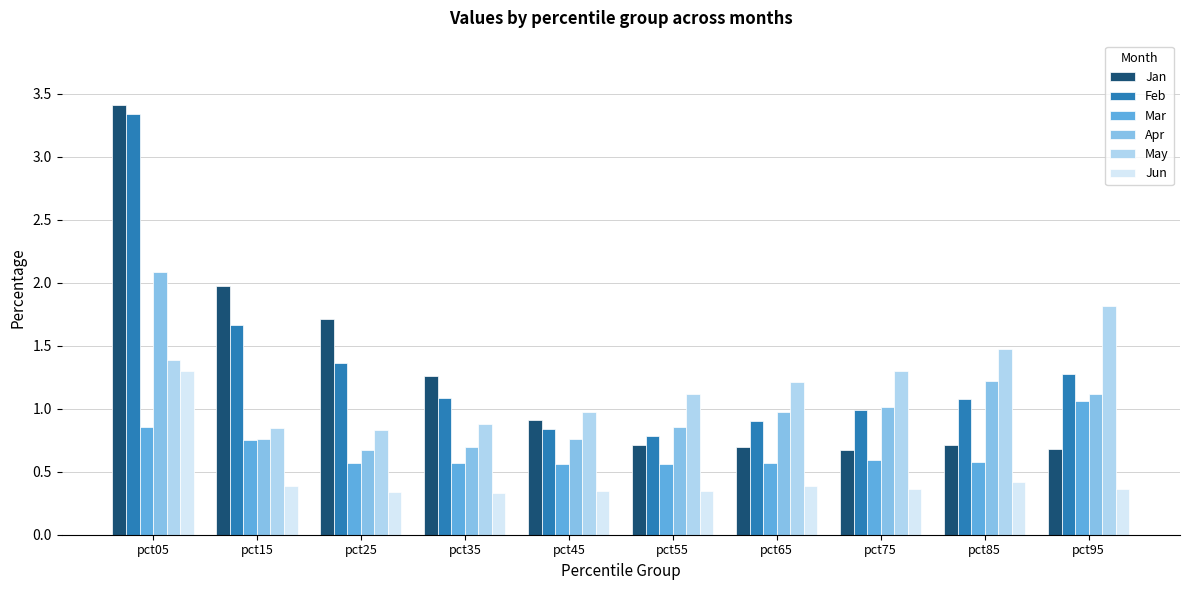

What is the total value across all series at pct05?

12.4